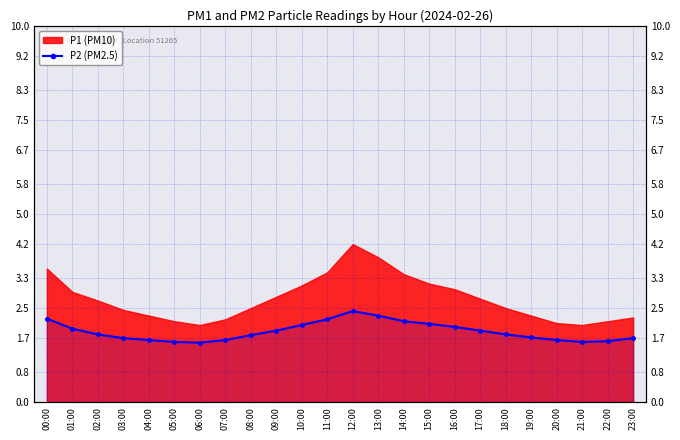

True or false: the data shows 1.6 at 21:00.

True